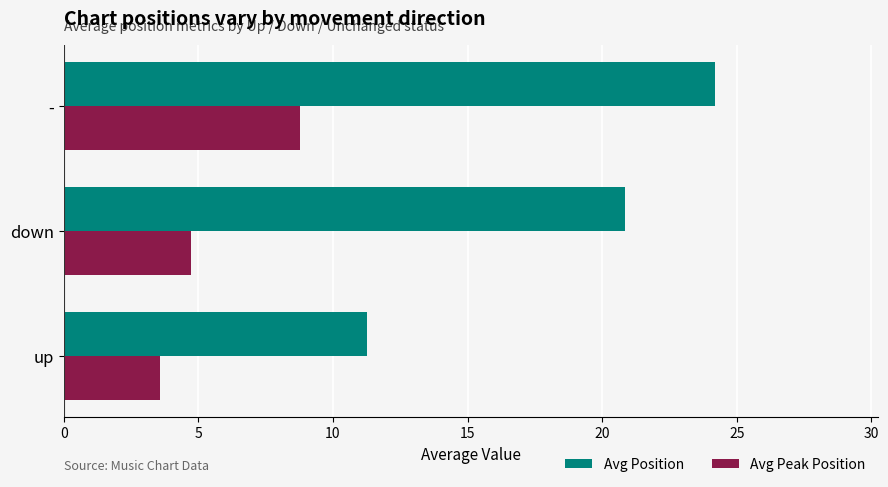

Where is Avg Peak Position nearest to the value 6?

down